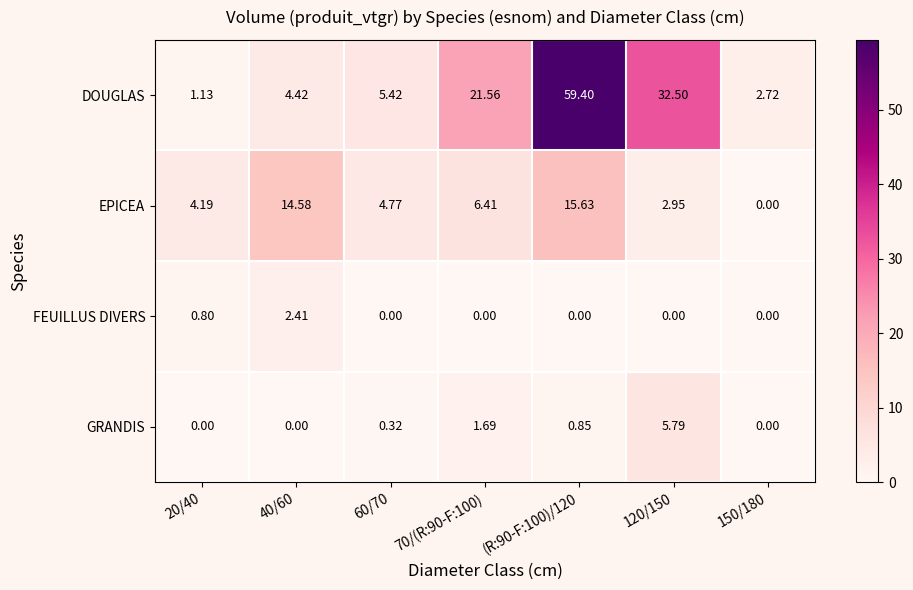

Rank the series by their maximum value, from highest to lowest.

DOUGLAS, EPICEA, GRANDIS, FEUILLUS DIVERS